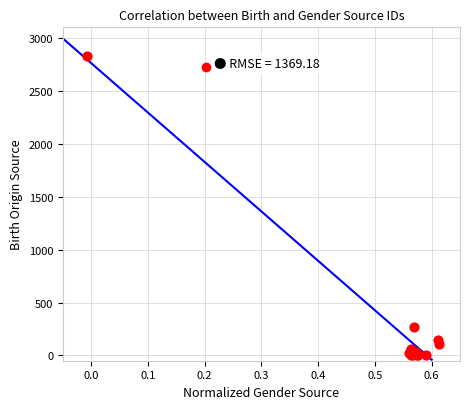

What Y value in the scatter plot is closest to 1414?

273.1